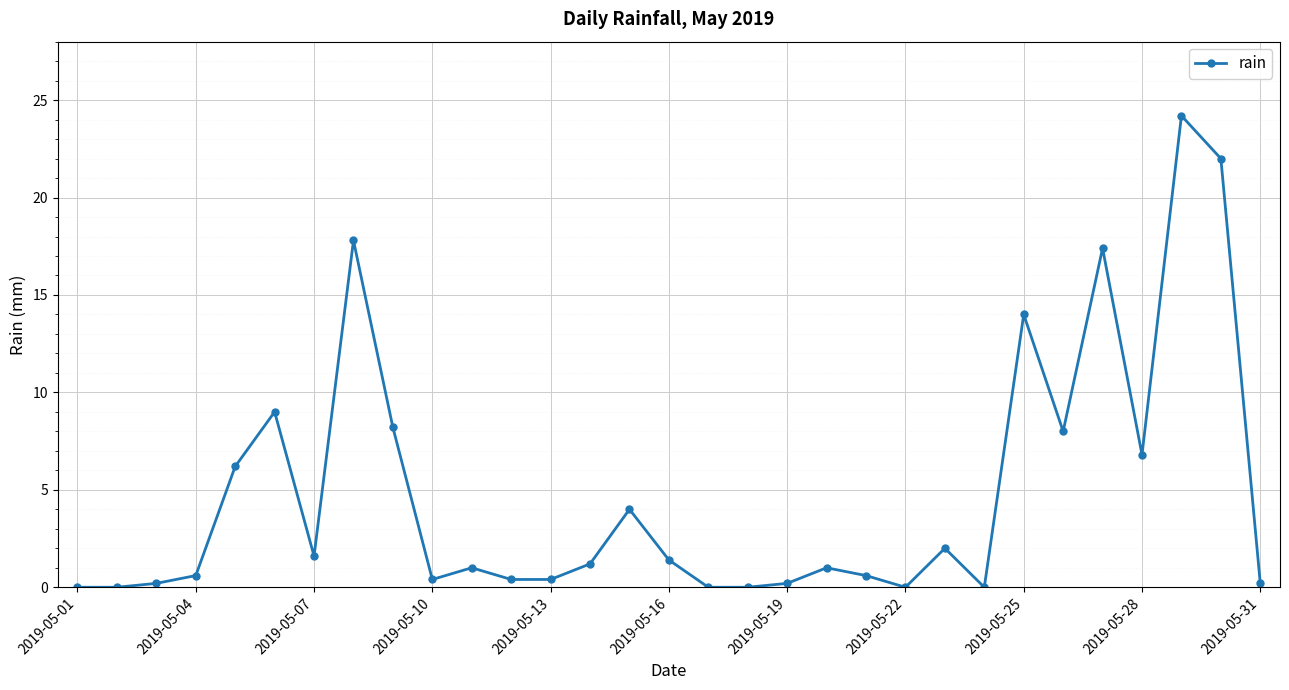

What is the greatest value displayed?

24.2